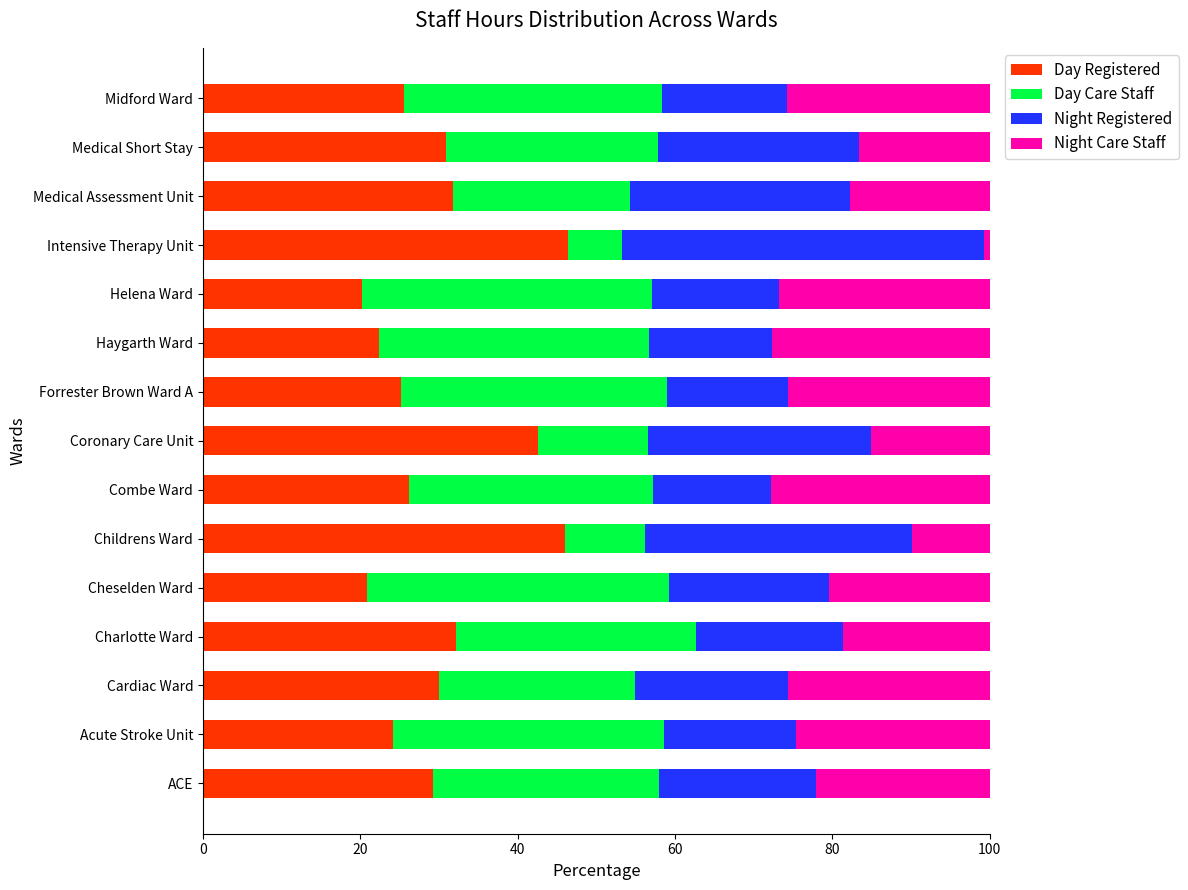

Is it true that Day Registered equals 10.7 at Cardiac Ward?

False